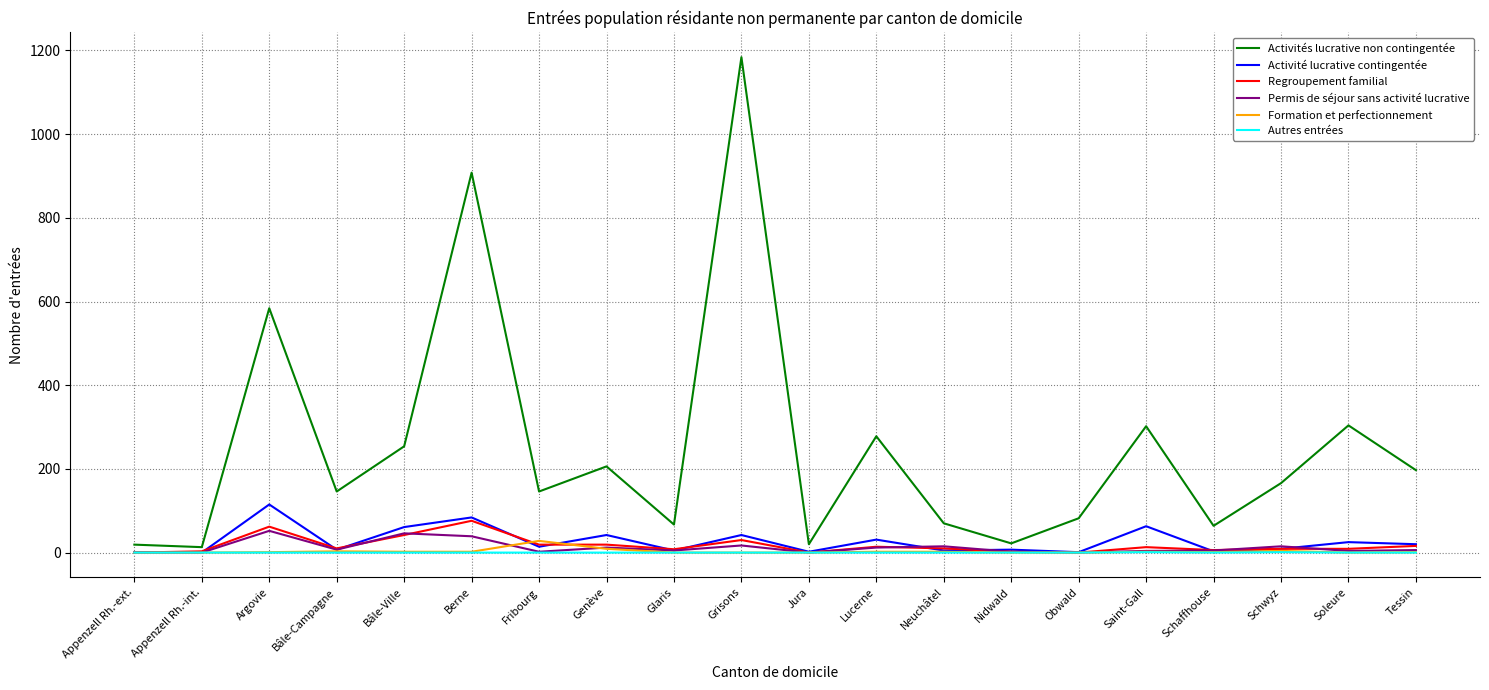

Which series has the largest range (max minus min)?

Activités lucrative non contingentée